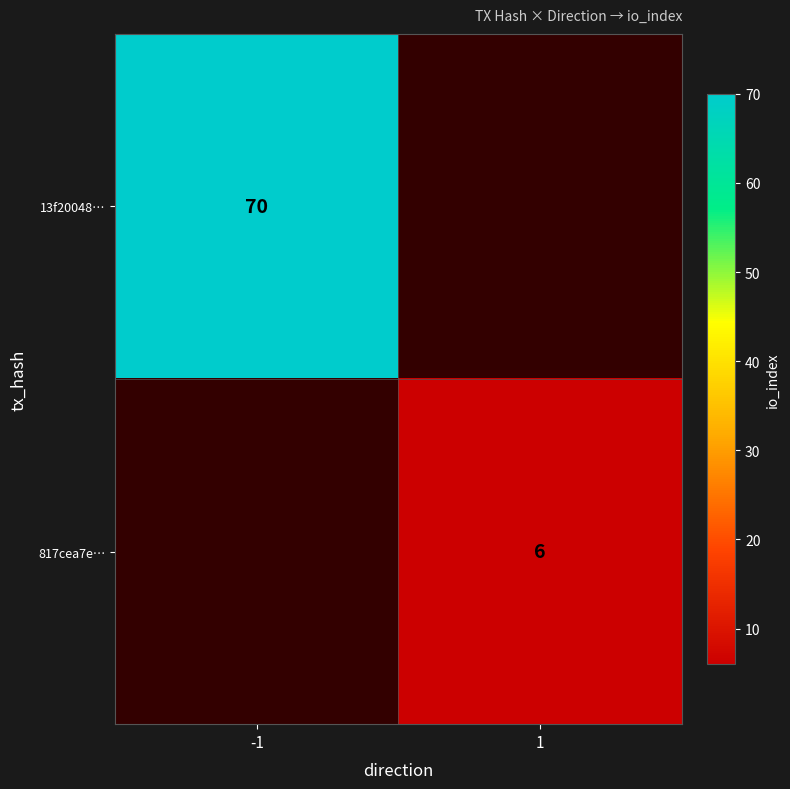

At how many categories does at least one series exceed 26?

1